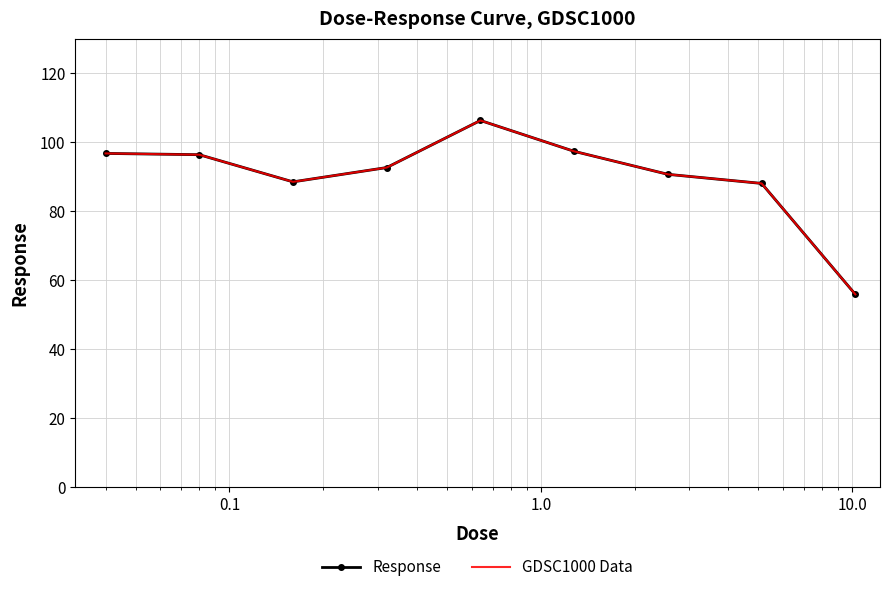

True or false: Response and GDSC1000 Data cross at least once.

False